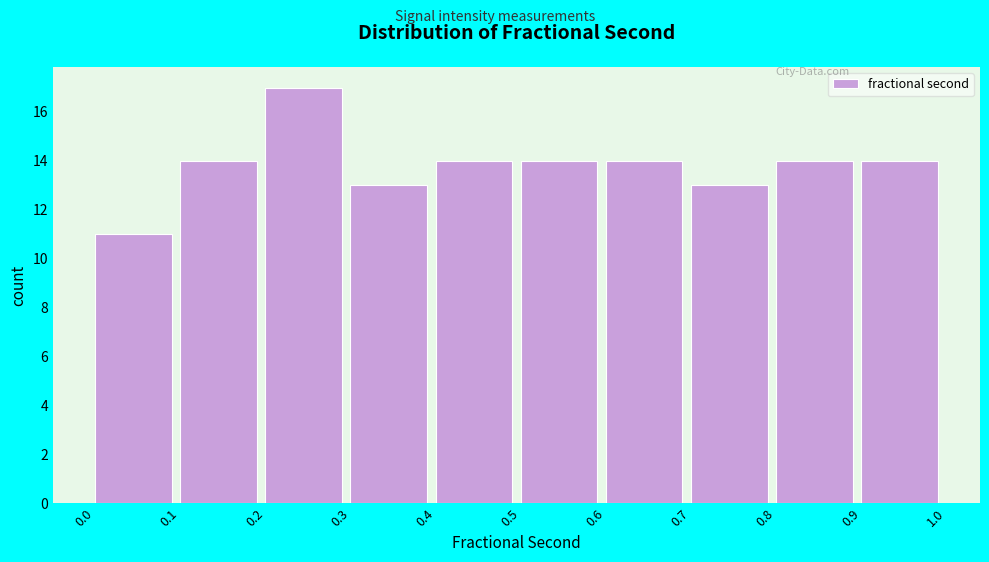

Reading left to right, list every bar in this chart as the range it spans on the x-axis followed by its height. The values are not printed on the chart, so give them approximately, as read against the axis.

0.0 to 0.1: 11
0.1 to 0.2: 14
0.2 to 0.3: 17
0.3 to 0.4: 13
0.4 to 0.5: 14
0.5 to 0.6: 14
0.6 to 0.7: 14
0.7 to 0.8: 13
0.8 to 0.9: 14
0.9 to 1.0: 14